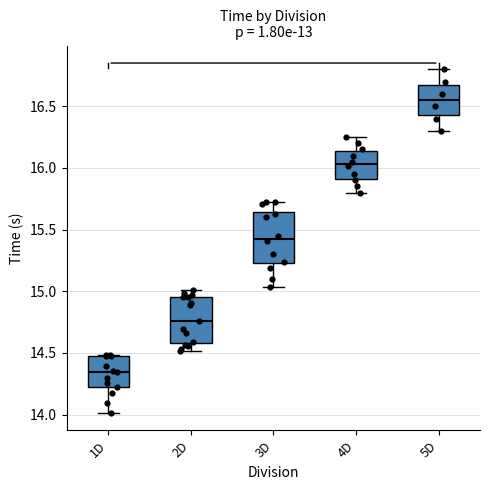

Which box's median line is the lowest?

1D